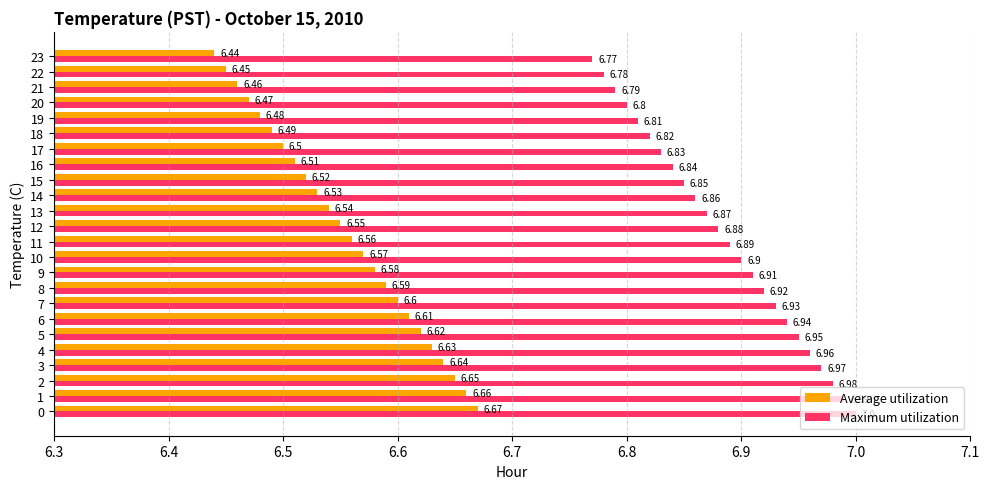

True or false: Average utilization has a value of 9.2 at 17.

False